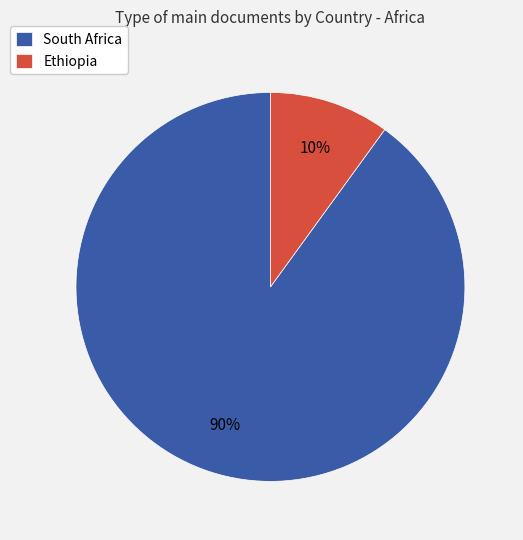

How many segments does this pie chart have?

2